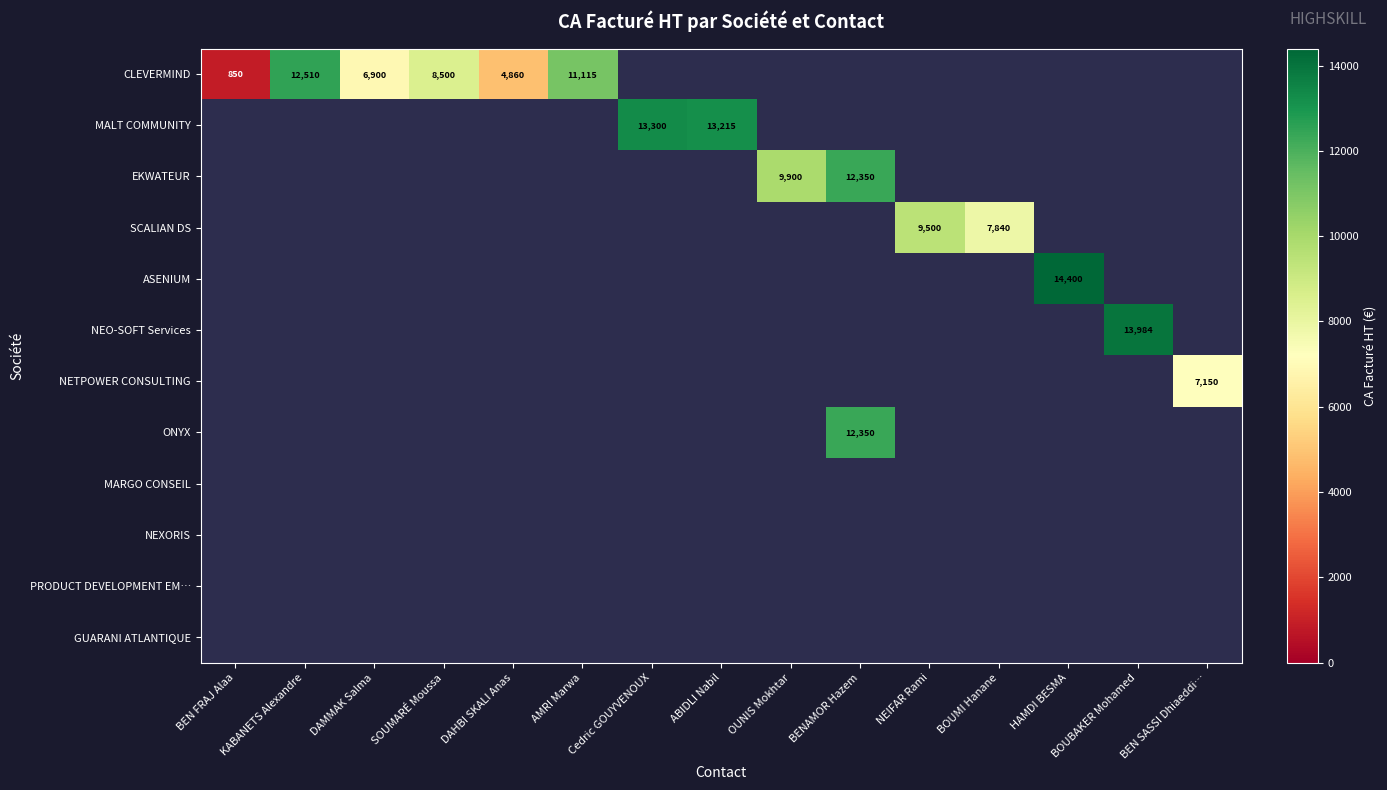

At how many categories does at least one series exceed 10444?

7